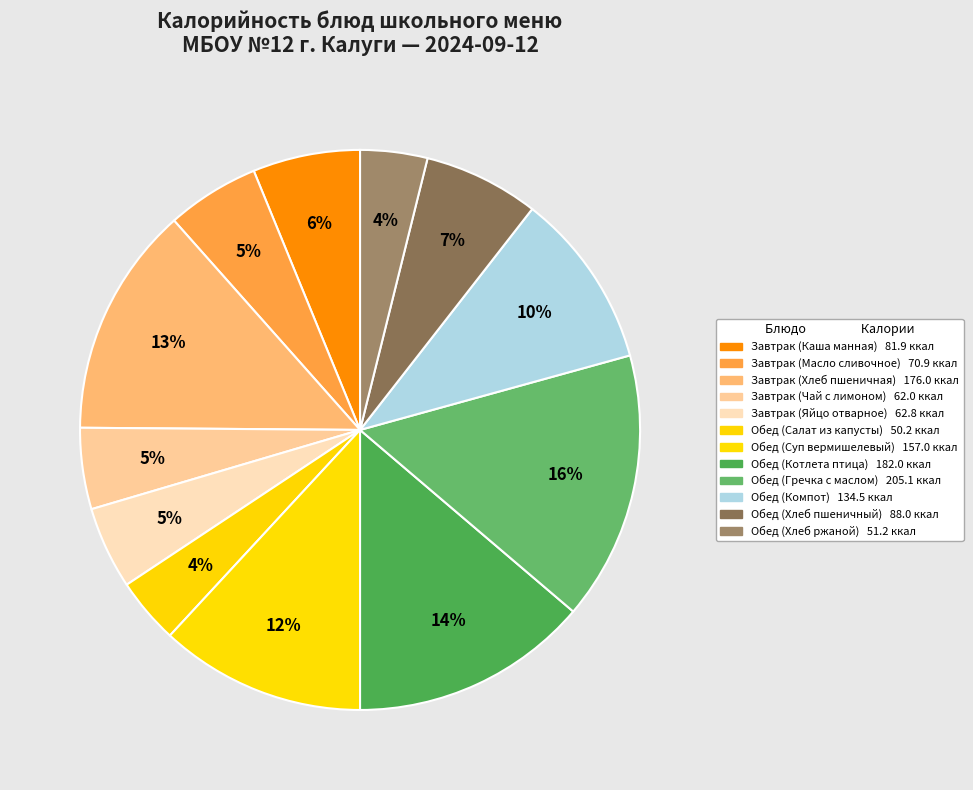

How many segments does this pie chart have?

12